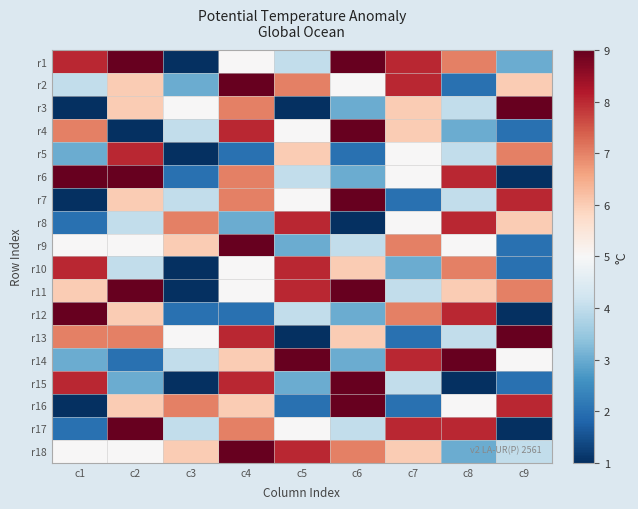

What is the total value across all series at c3?

64